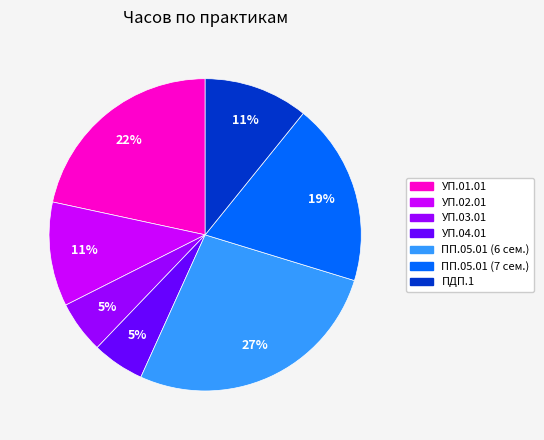

To the nearest percent, what percentage of the pie is УП.03.01?

5%